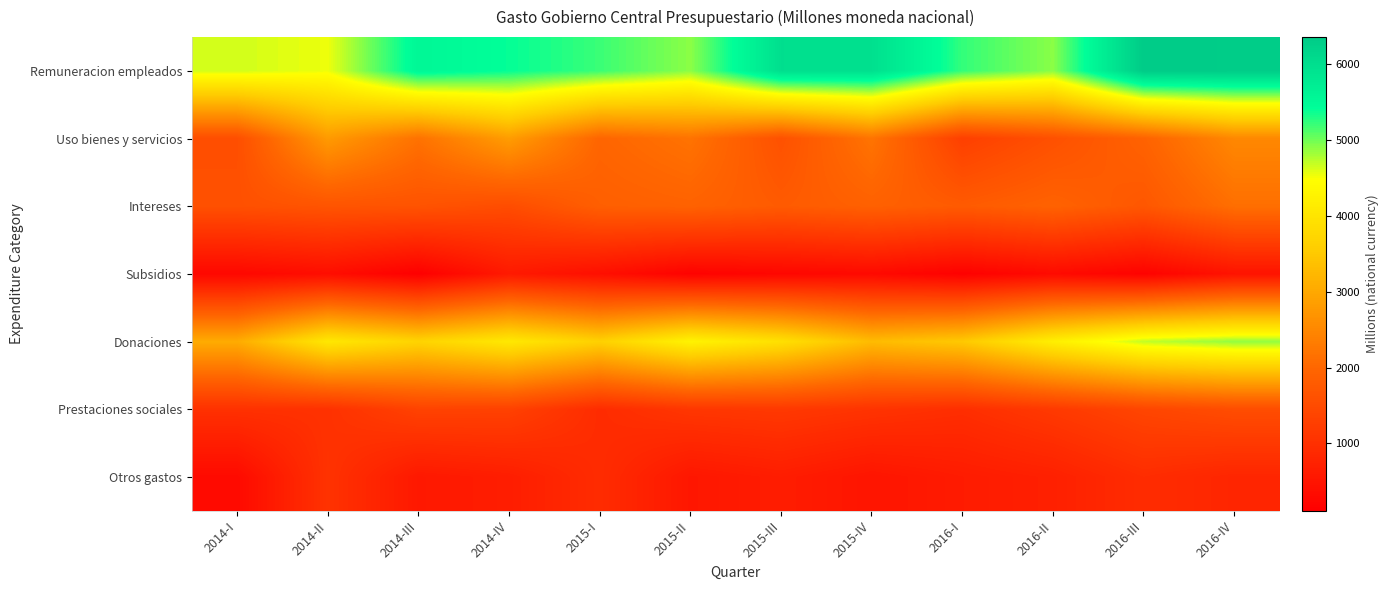

Reading left to right, extract all data points from this chart.

Remuneracion empleados: 2014-I=4650.4	2014-II=4544.2	2014-III=5551.6	2014-IV=5403.6	2015-I=5200.8	2015-II=4905.0	2015-III=5994.5	2015-IV=5971.6	2016-I=5229.2	2016-II=4910.8	2016-III=6359.9	2016-IV=6329.7
Uso bienes y servicios: 2014-I=1561.8	2014-II=2793.5	2014-III=2173.8	2014-IV=2827.0	2015-I=1974.9	2015-II=2188.9	2015-III=1611.7	2015-IV=2204.8	2016-I=1285.5	2016-II=1595.2	2016-III=1926.6	2016-IV=2510.4
Intereses: 2014-I=1591.4	2014-II=1666.6	2014-III=1645.5	2014-IV=1526.0	2015-I=1863.6	2015-II=1917.2	2015-III=1786.0	2015-IV=1894.0	2016-I=1784.7	2016-II=1923.7	2016-III=1720.2	2016-IV=2126.8
Subsidios: 2014-I=255.6	2014-II=369.7	2014-III=110.3	2014-IV=589.1	2015-I=398.2	2015-II=161.0	2015-III=239.4	2015-IV=296.3	2016-I=135.5	2016-II=312.1	2016-III=163.2	2016-IV=470.3
Donaciones: 2014-I=3055.1	2014-II=4056.2	2014-III=3693.3	2014-IV=4074.8	2015-I=3637.3	2015-II=4270.9	2015-III=3922.8	2015-IV=3295.1	2016-I=3508.2	2016-II=4195.9	2016-III=4713.4	2016-IV=4885.2
Prestaciones sociales: 2014-I=1017.2	2014-II=1023.6	2014-III=1336.7	2014-IV=1320.4	2015-I=927.0	2015-II=1117.9	2015-III=1161.8	2015-IV=1062.8	2016-I=968.4	2016-II=1173.9	2016-III=1396.0	2016-IV=1531.0
Otros gastos: 2014-I=308.5	2014-II=1049.3	2014-III=566.0	2014-IV=660.0	2015-I=932.4	2015-II=540.2	2015-III=647.8	2015-IV=501.4	2016-I=621.4	2016-II=711.1	2016-III=939.6	2016-IV=808.8